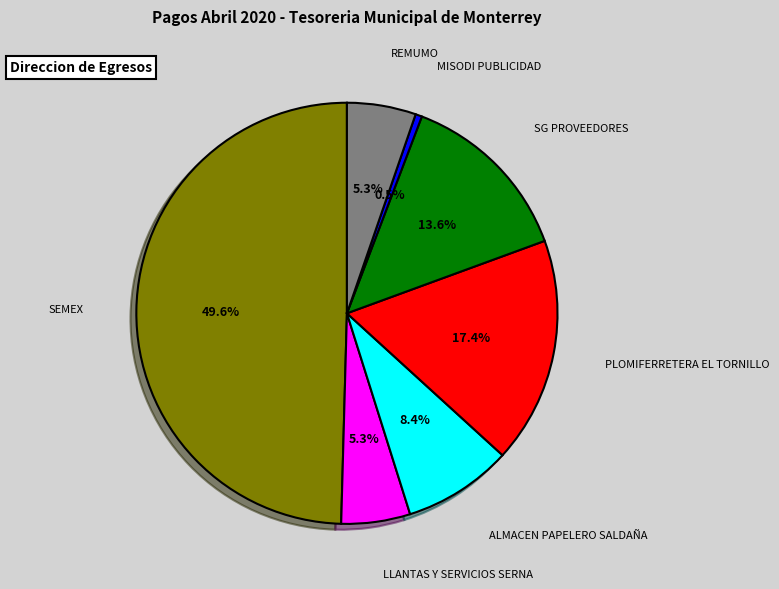

Approximately how many times larger is the value at ALMACEN PAPELERO SALDAÑA compared to SEMEX?

0.2